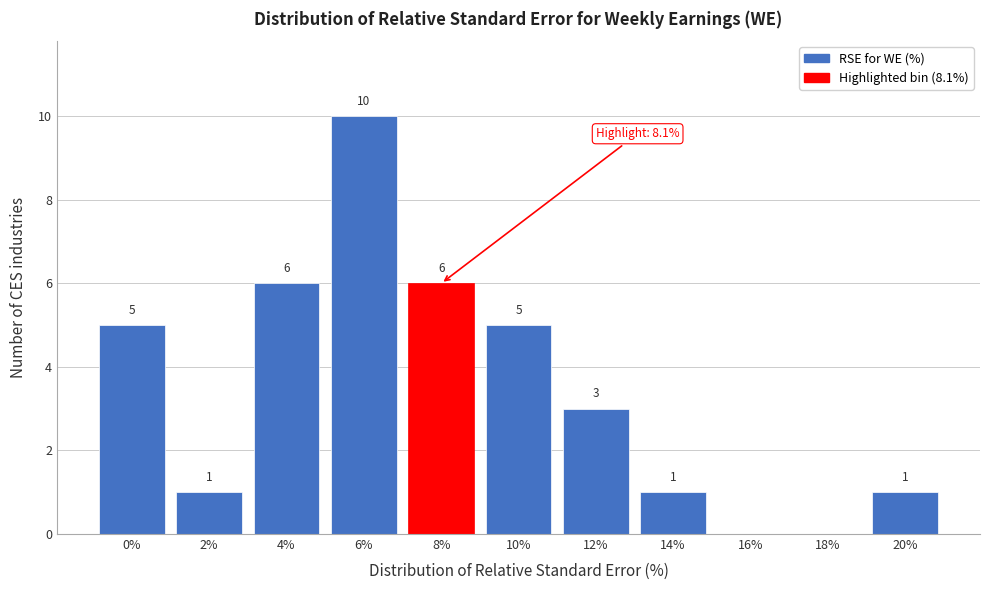

Reading left to right, what are all the values shown in this chart?

0%=5	2%=1	4%=6	6%=10	8%=6	10%=5	12%=3	14%=1	16%=0	18%=0	20%=1